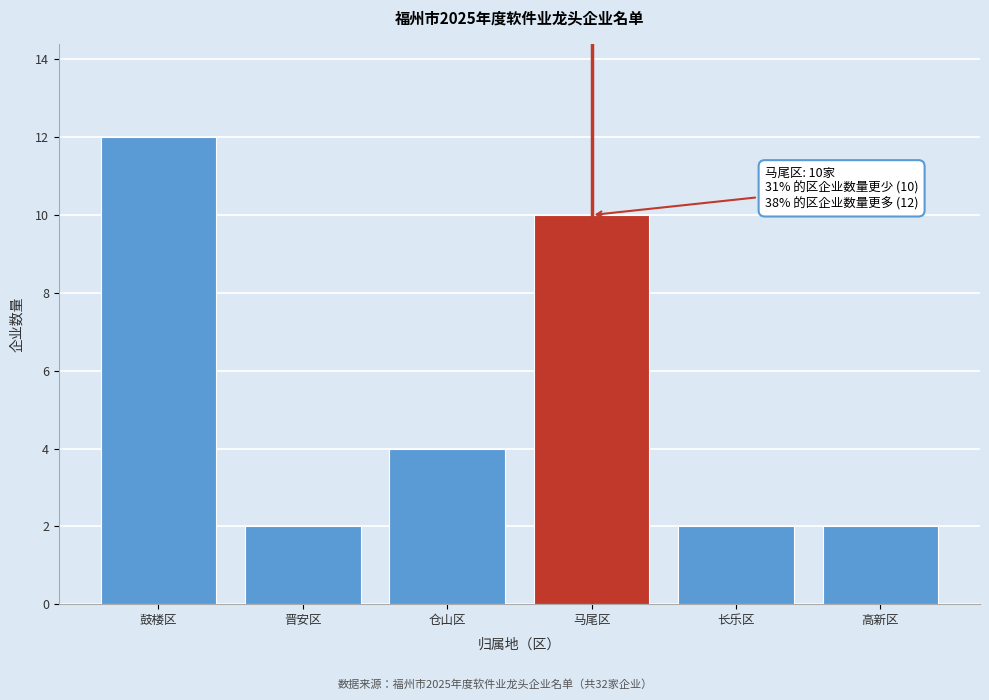

Reading left to right, list all the values displayed in this chart.

鼓楼区=12	晋安区=2	仓山区=4	马尾区=10	长乐区=2	高新区=2